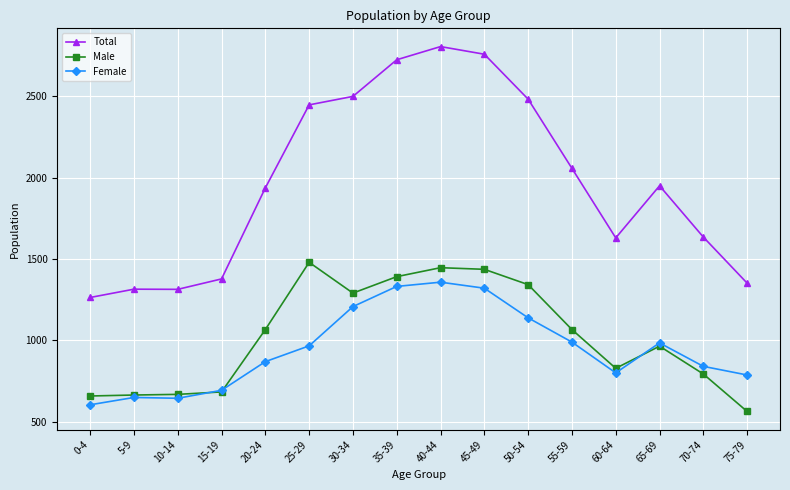

In Male, how many points are lower than both neighbors (excluding endpoints)?

2